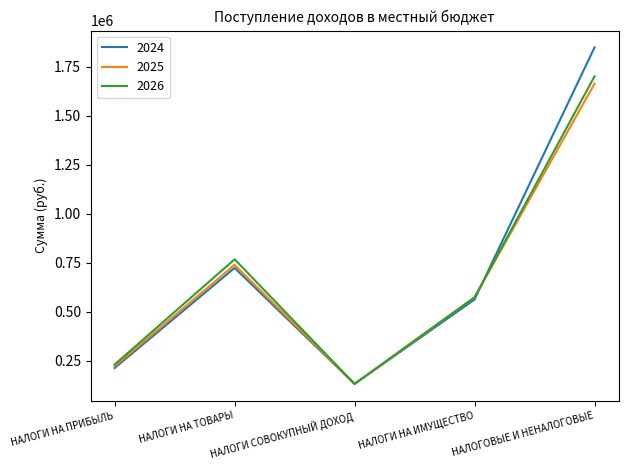

True or false: 2026 has a value of 573000 at НАЛОГИ НА ИМУЩЕСТВО.

True